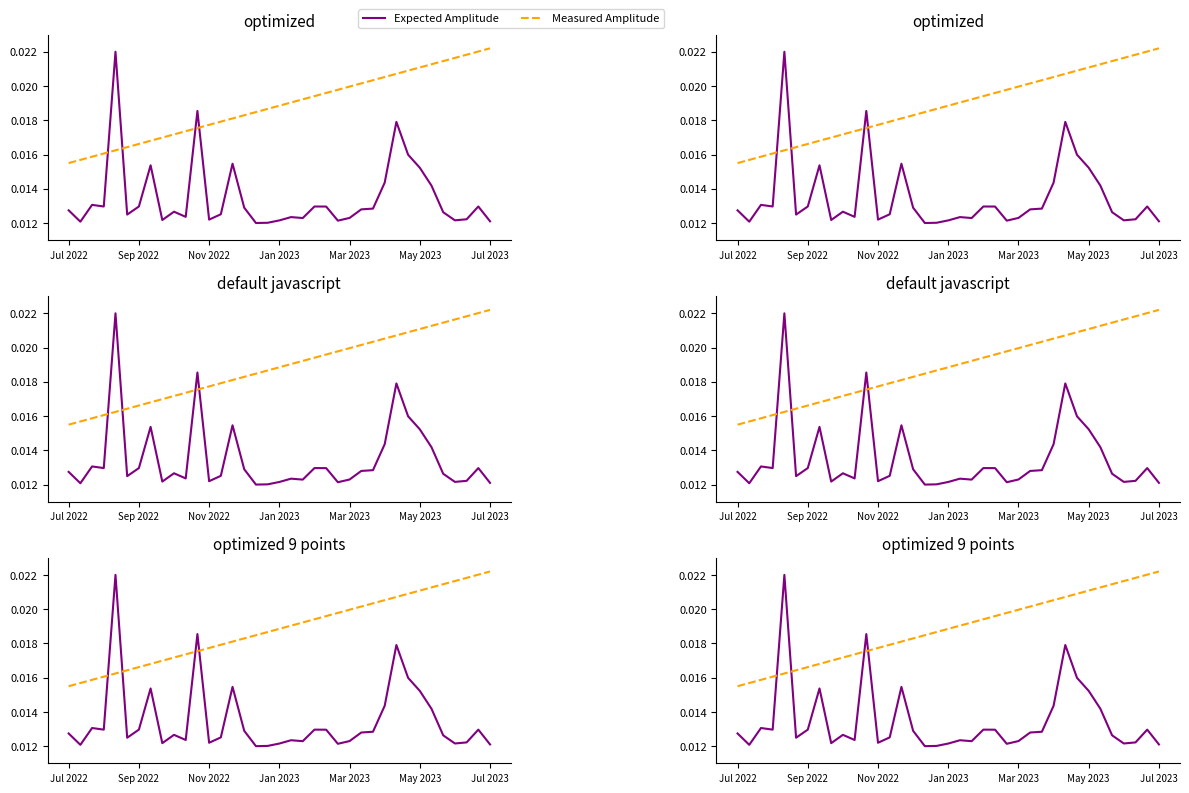

Which series has the largest range (max minus min)?

Expected Amplitude